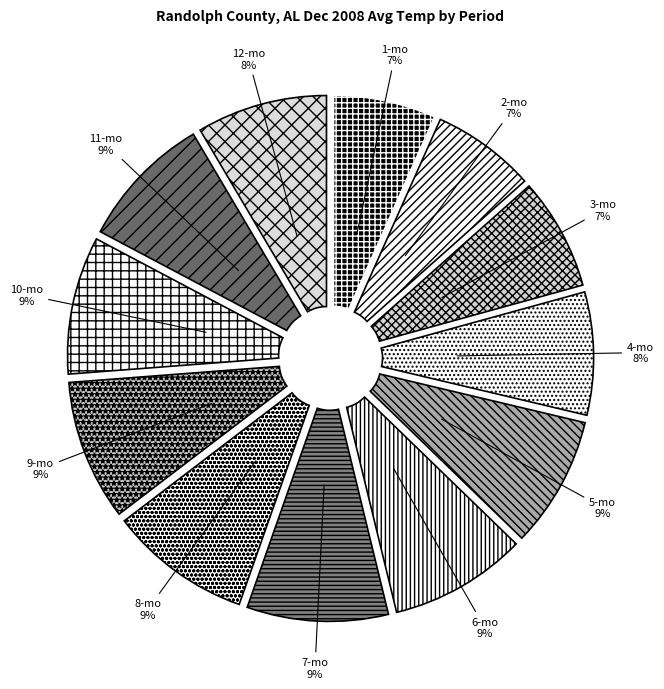

Does 4-mo account for over 50% of the chart?

No